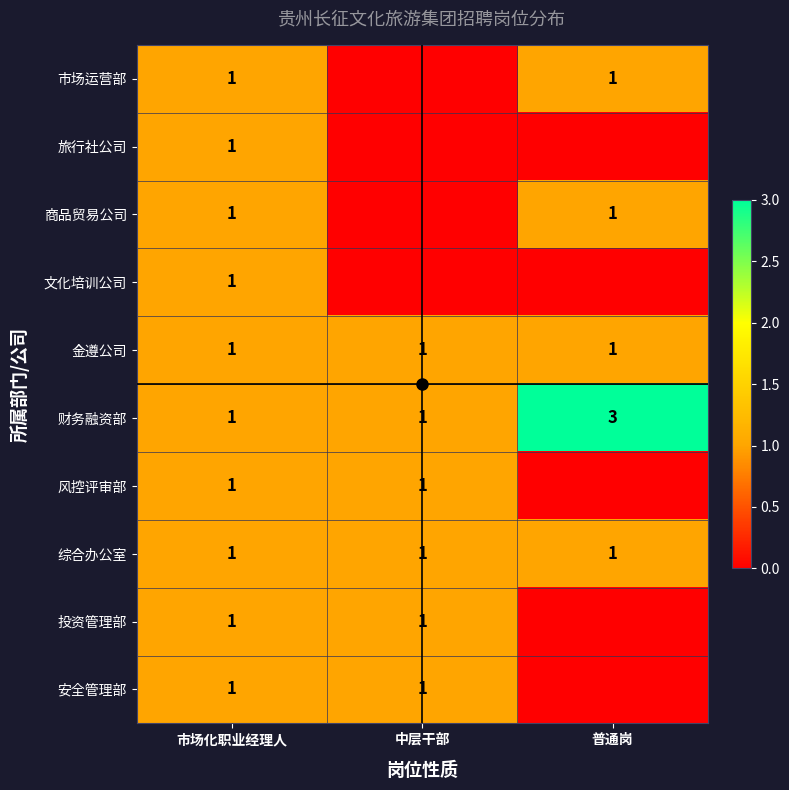

What is the maximum value shown in the chart?

3